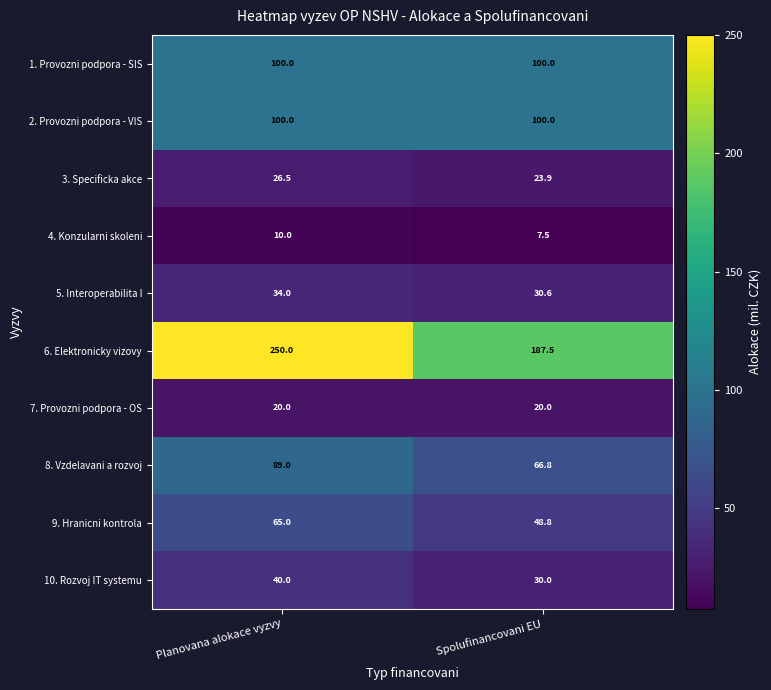

Reading left to right, what are all the values shown in this chart?

1. Provozni podpora - SIS: 100.0	100.0
2. Provozni podpora - VIS: 100.0	100.0
3. Specificka akce: 26.5	23.9
4. Konzularni skoleni: 10.0	7.5
5. Interoperabilita I: 34.0	30.6
6. Elektronicky vizovy: 250.0	187.5
7. Provozni podpora - OS: 20.0	20.0
8. Vzdelavani a rozvoj: 89.0	66.8
9. Hranicni kontrola: 65.0	48.8
10. Rozvoj IT systemu: 40.0	30.0